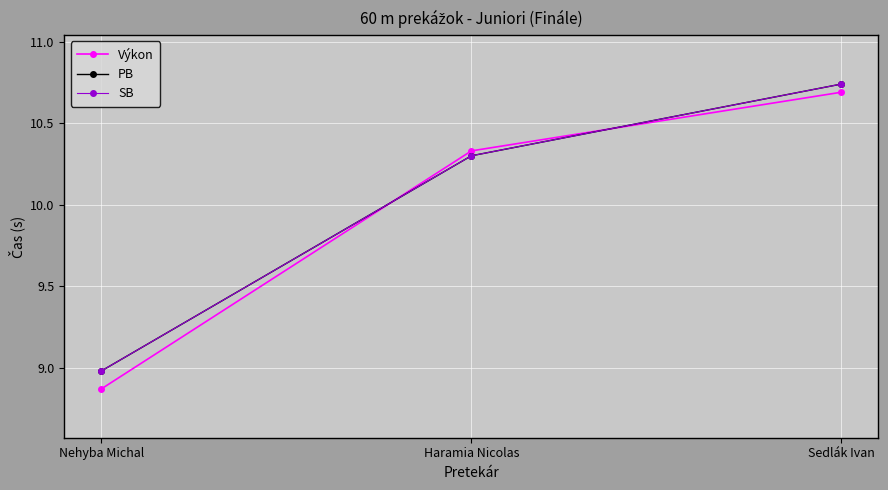

List the labels in order of SB value, largest first.

Sedlák Ivan, Haramia Nicolas, Nehyba Michal